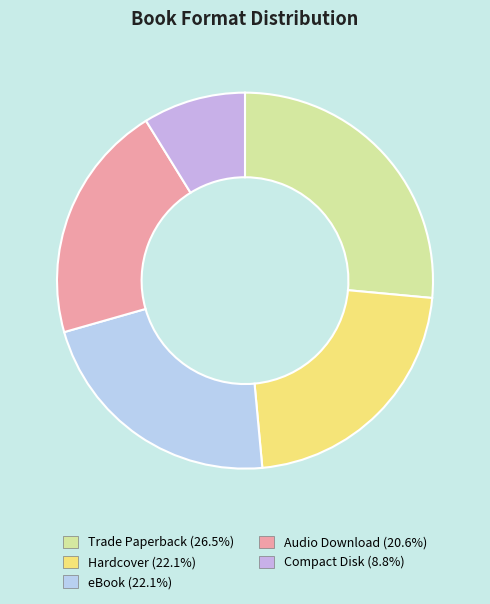

Is it true that eBook is 8% of the pie?

False